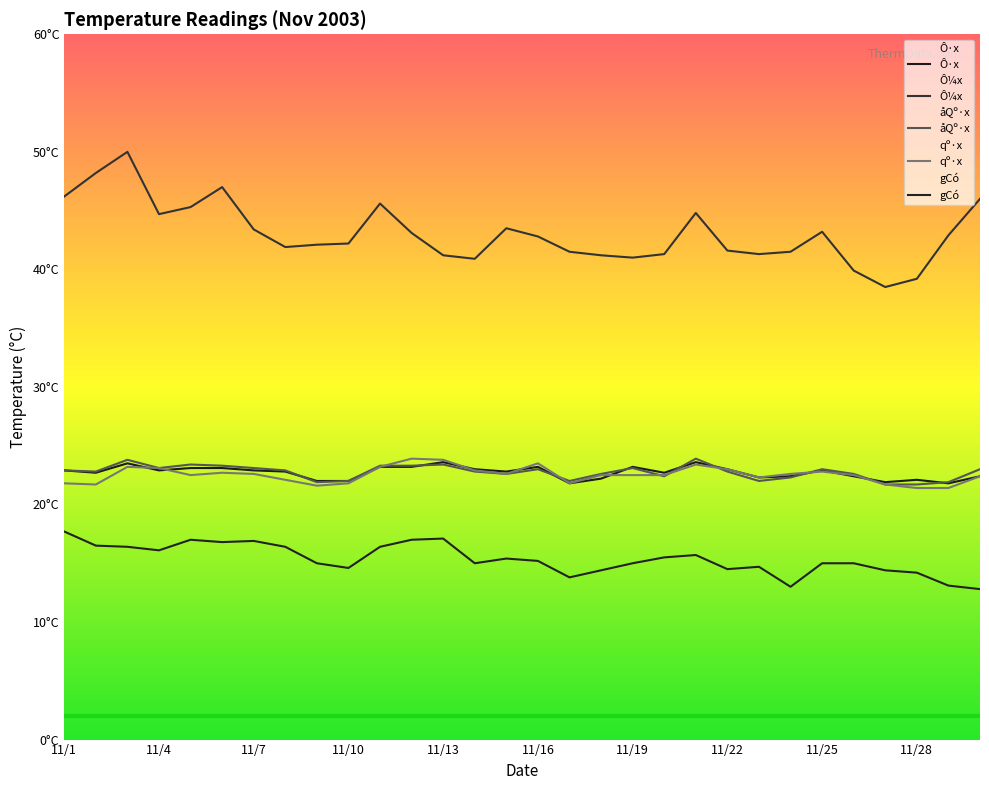

Does the chart display data point markers on the line(s)?

No